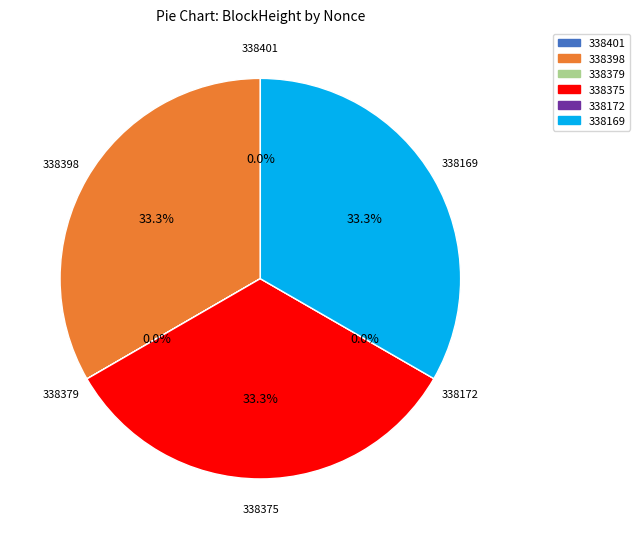

How many slices are in this pie chart?

6